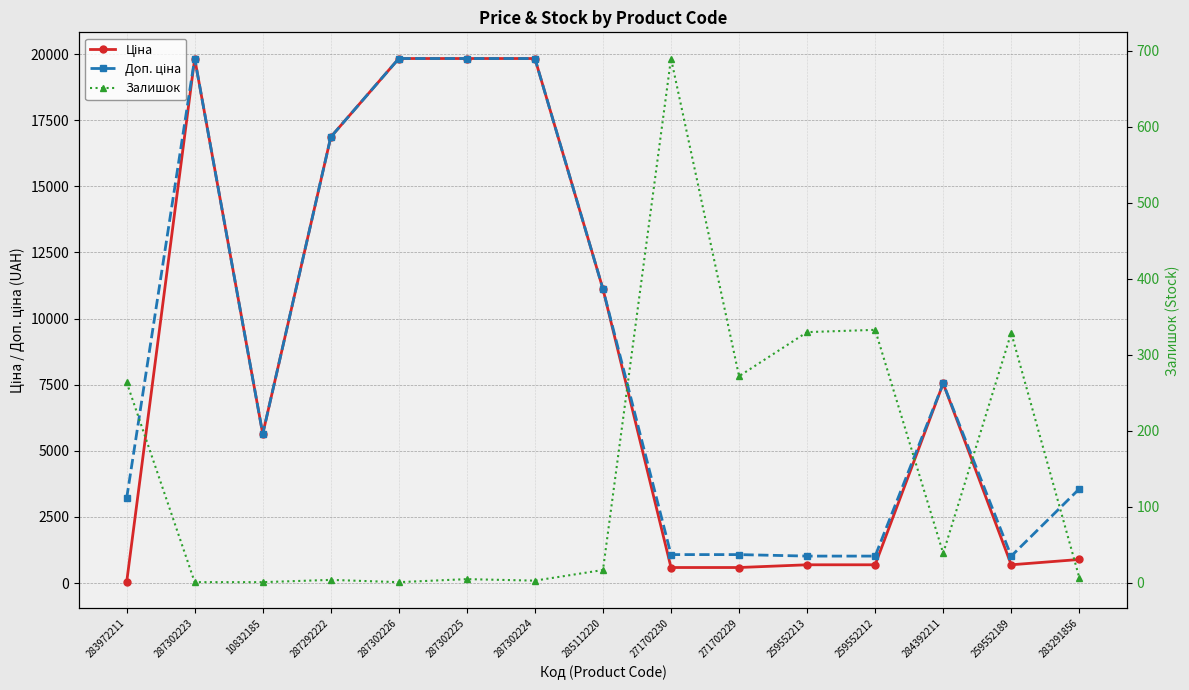

What is the value of the Ціна point at the 12th from the left?

689.1